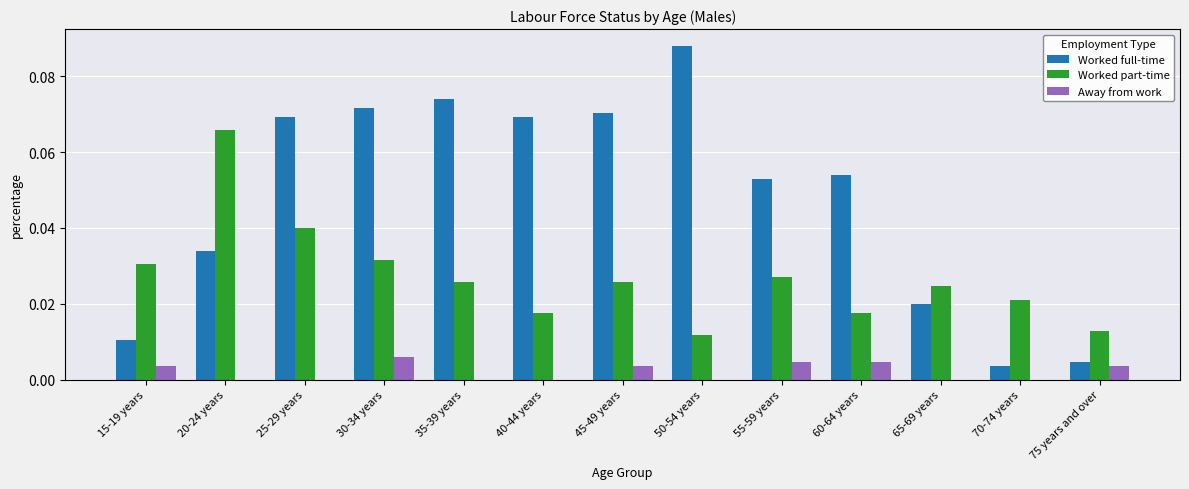

Count the Away from work values in the range 0 to 1.

13